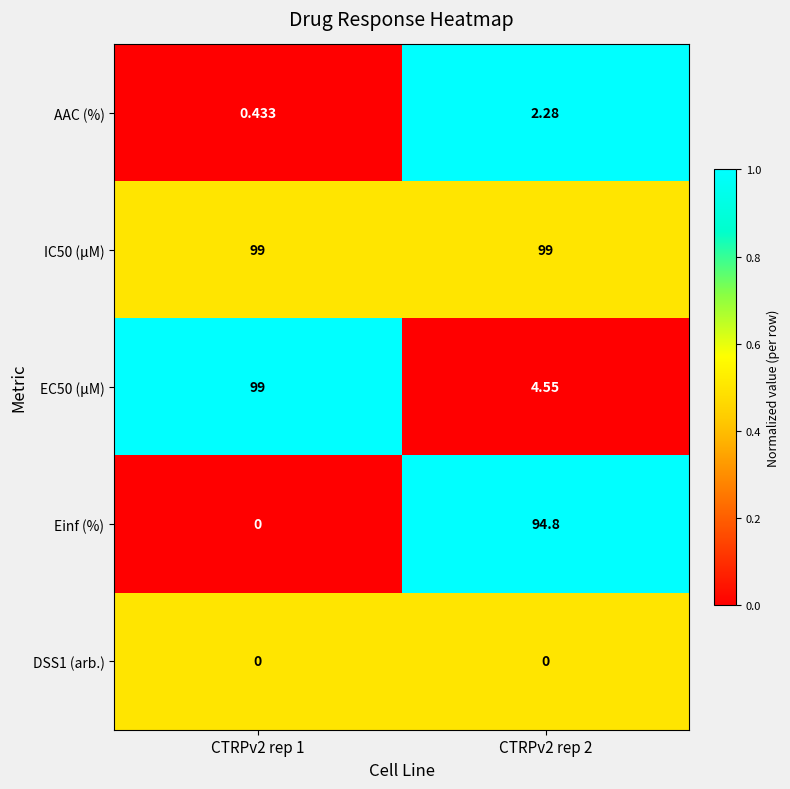

Which series has the largest range (max minus min)?

Einf (%)